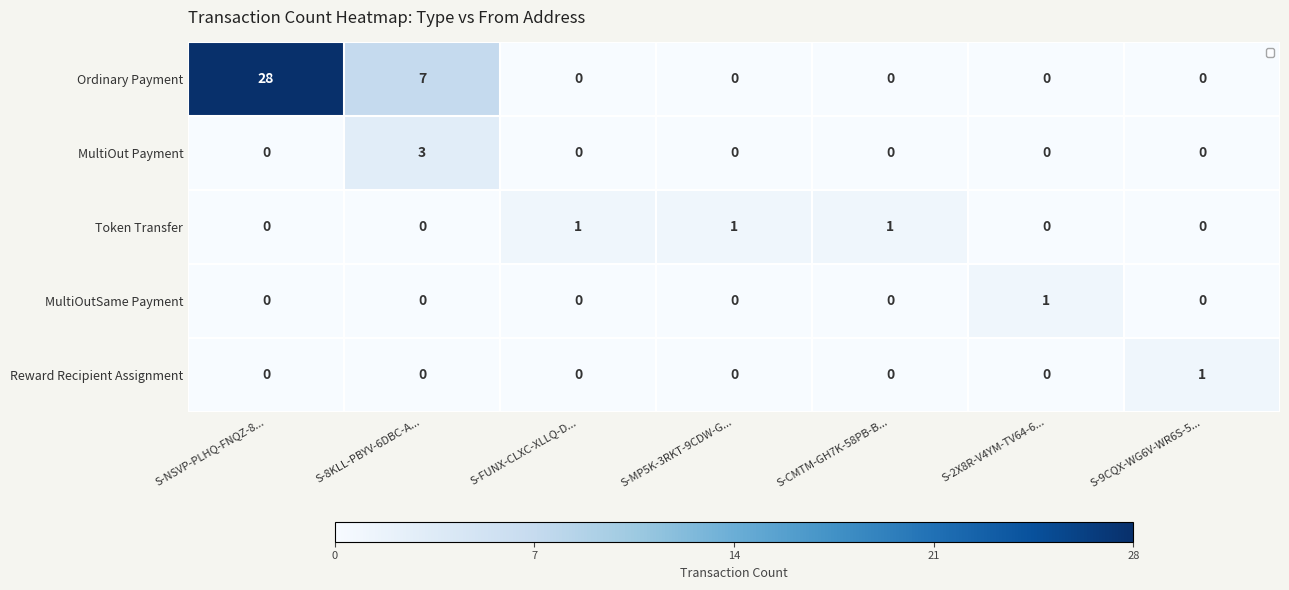

The MultiOut Payment series shows -1 at S-CMTM-GH7K-58PB-B.... True or false?

False